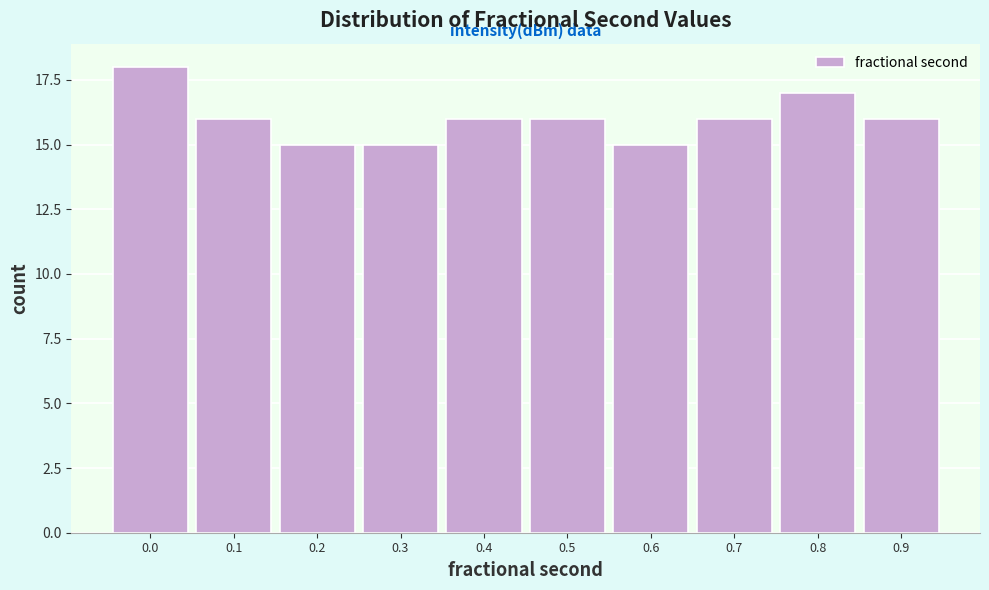

Reading left to right, list all the values displayed in this chart.

18	16	15	15	16	16	15	16	17	16